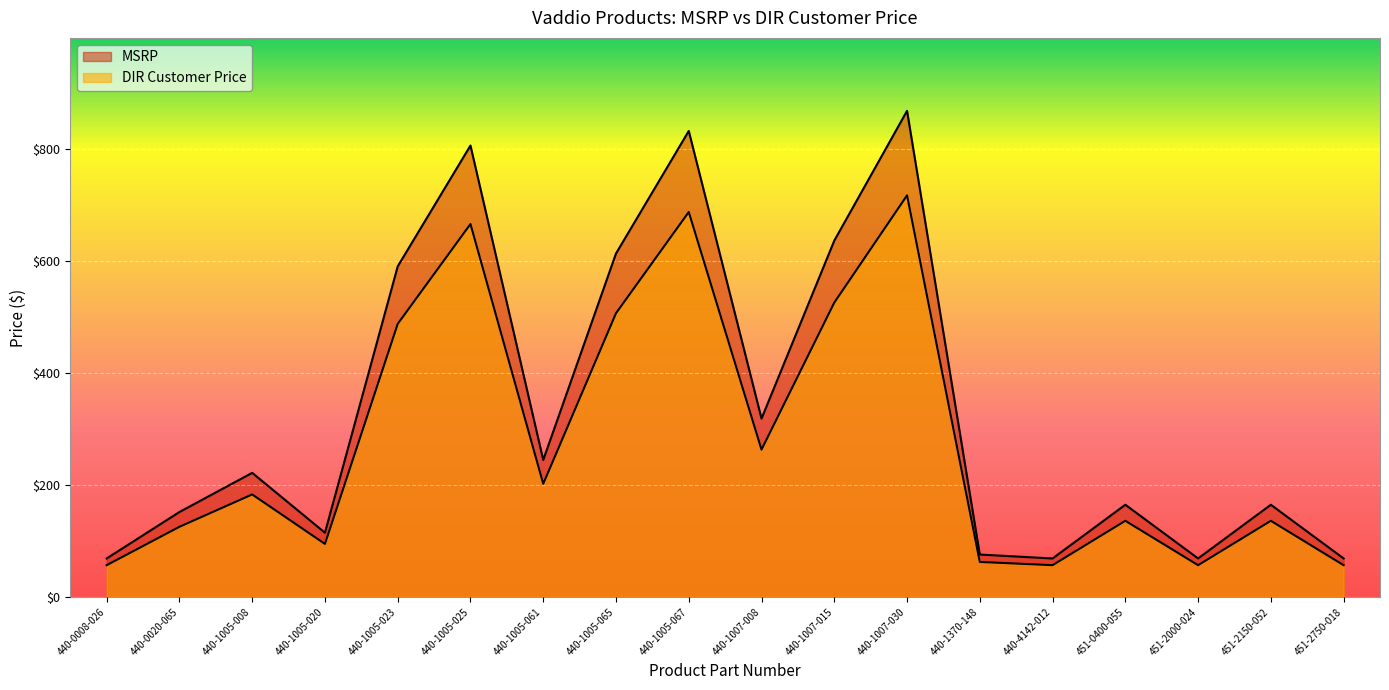

What is the label of the 2nd point from the right?

451-2150-052